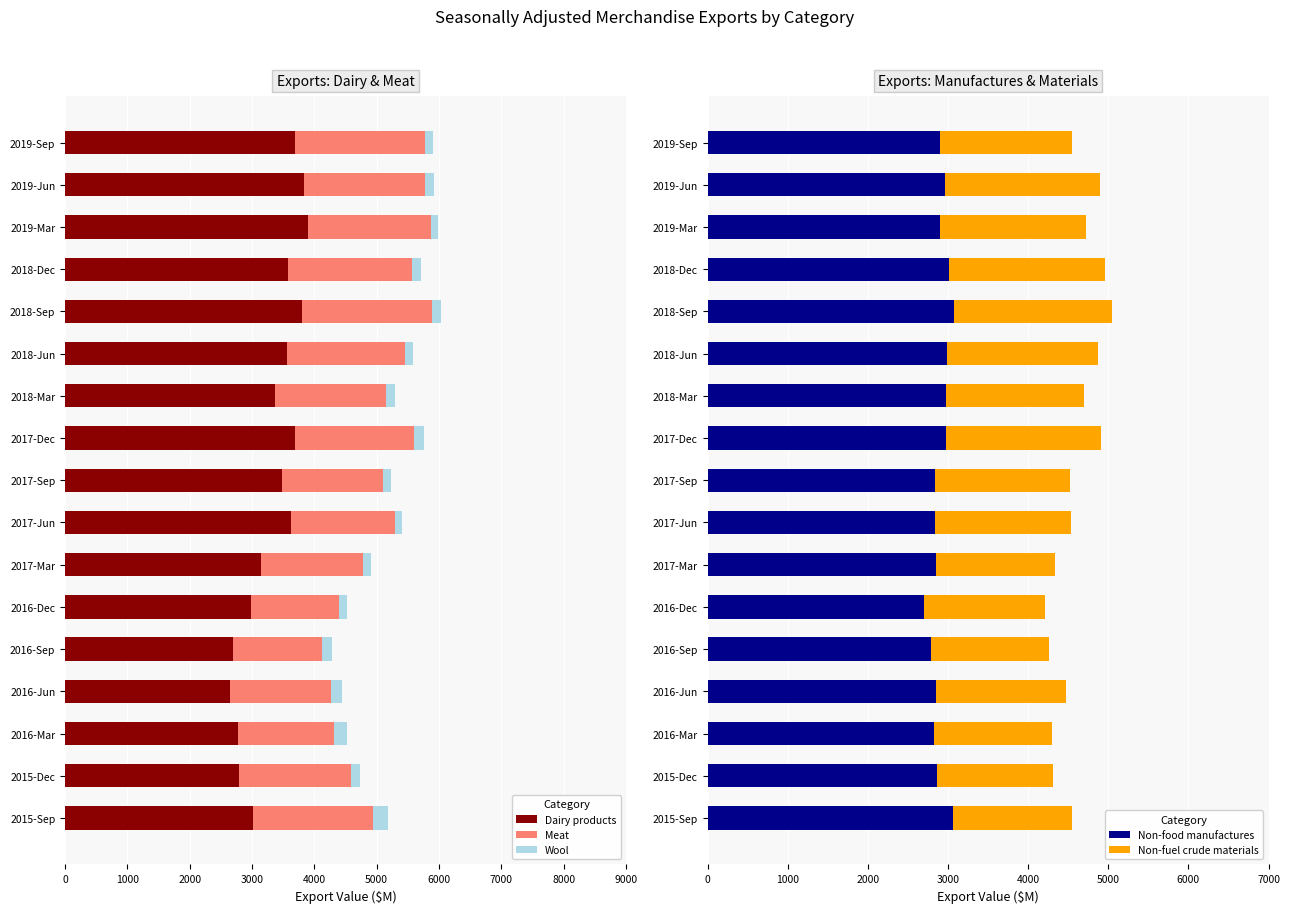

Read the Non-food manufactures value at 2016-Sep.

2782.8